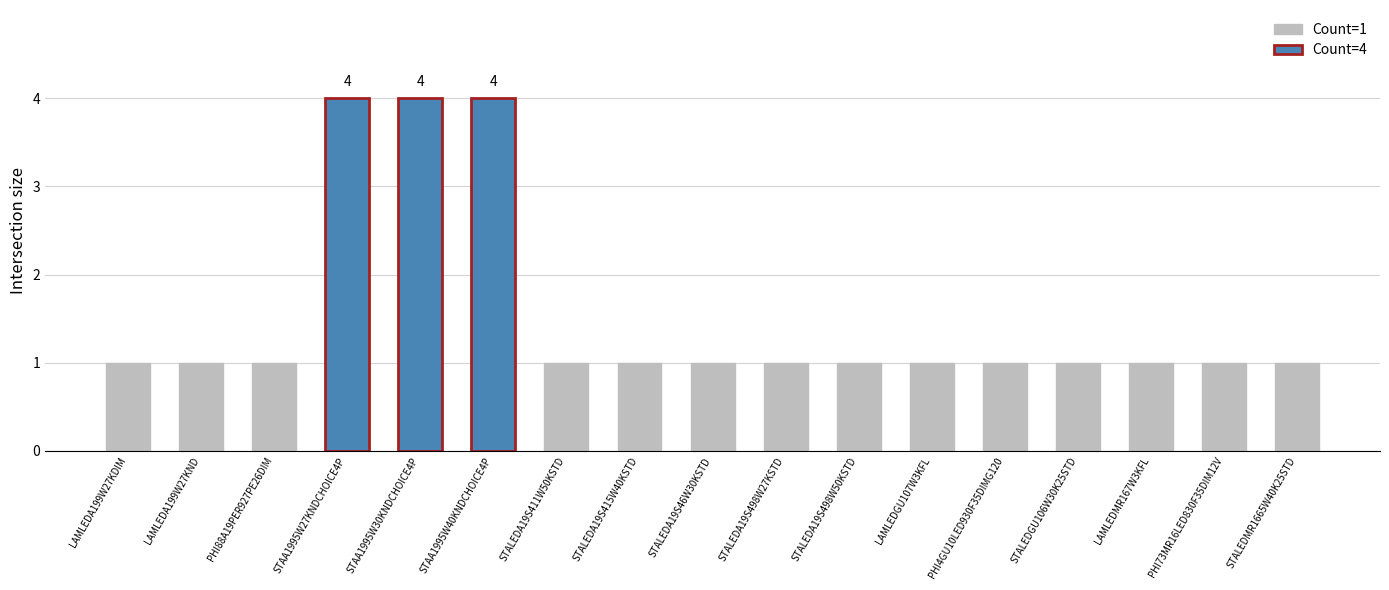

List the labels in order of value, smallest first.

LAMLEDA199W27KDIM, LAMLEDA199W27KND, PHI88A19PER927PE26DIM, STALEDA19S411W50KSTD, STALEDA19S415W40KSTD, STALEDA19S46W30KSTD, STALEDA19S498W27KSTD, STALEDA19S498W50KSTD, LAMLEDGU107W3KFL, PHI4GU10LED930F35DIMG120, STALEDGU106W30K25STD, LAMLEDMR167W3KFL, PHI73MR16LED830F35DIM12V, STALEDMR1665W40K25STD, STAA1995W27KNDCHOICE4P, STAA1995W30KNDCHOICE4P, STAA1995W40KNDCHOICE4P